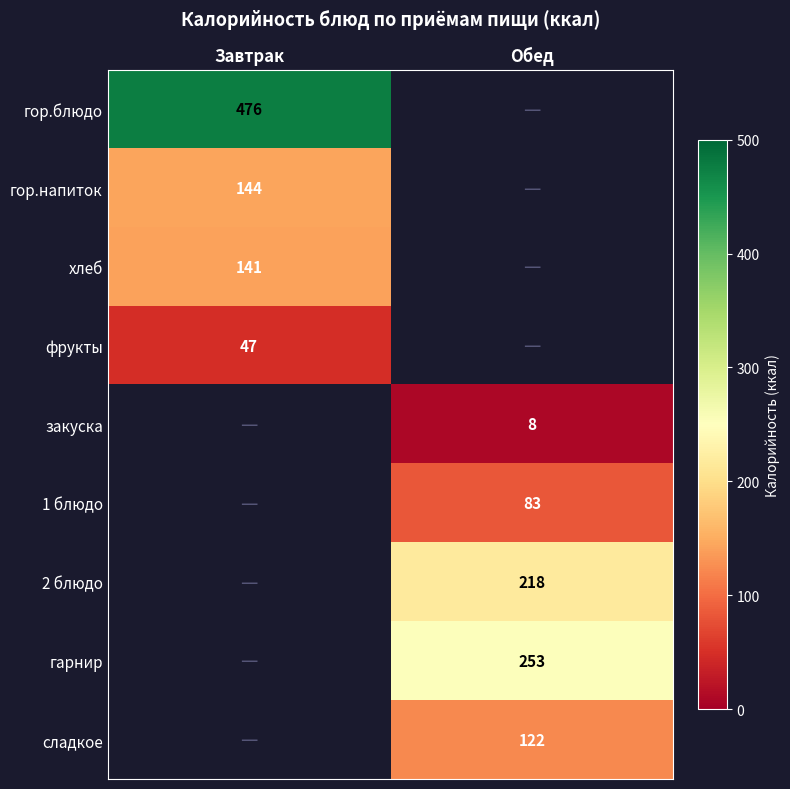

How many distinct data groups are displayed?

9